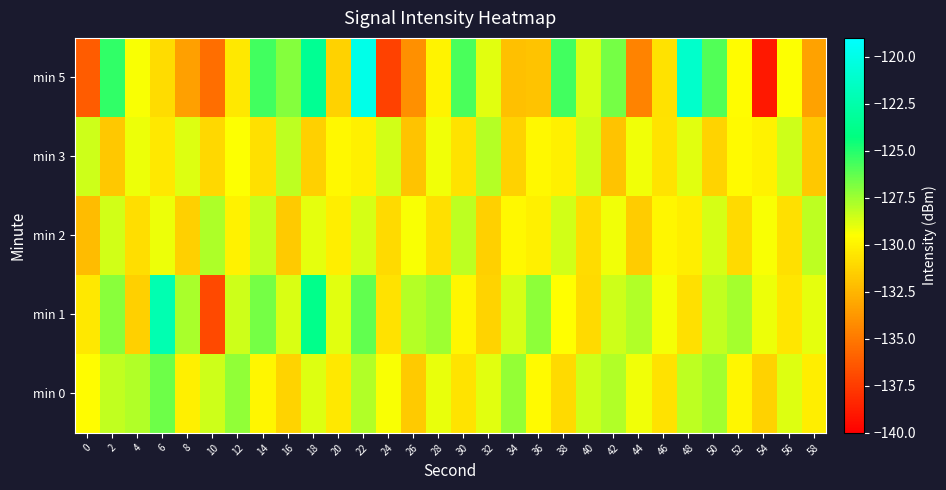

Between 20 and 52, which series saw the biggest shift?

min 5